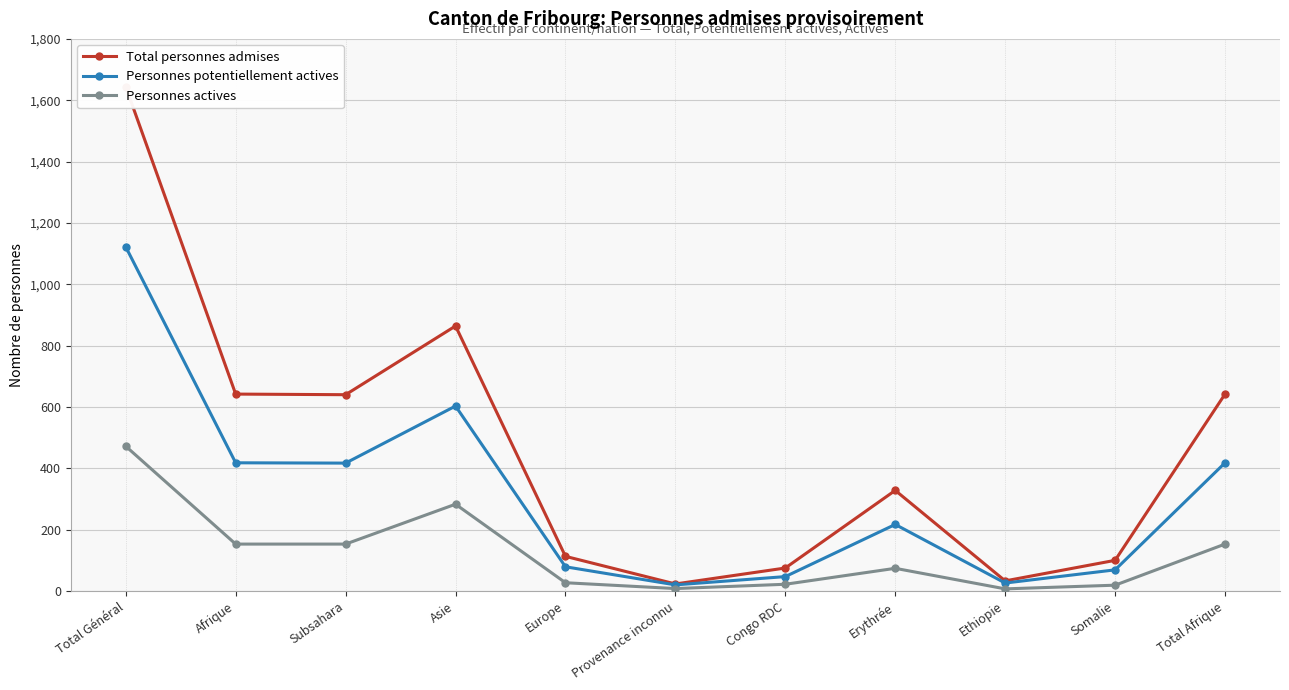

The value of Personnes actives at Provenance inconnu is 13. True or false?

False